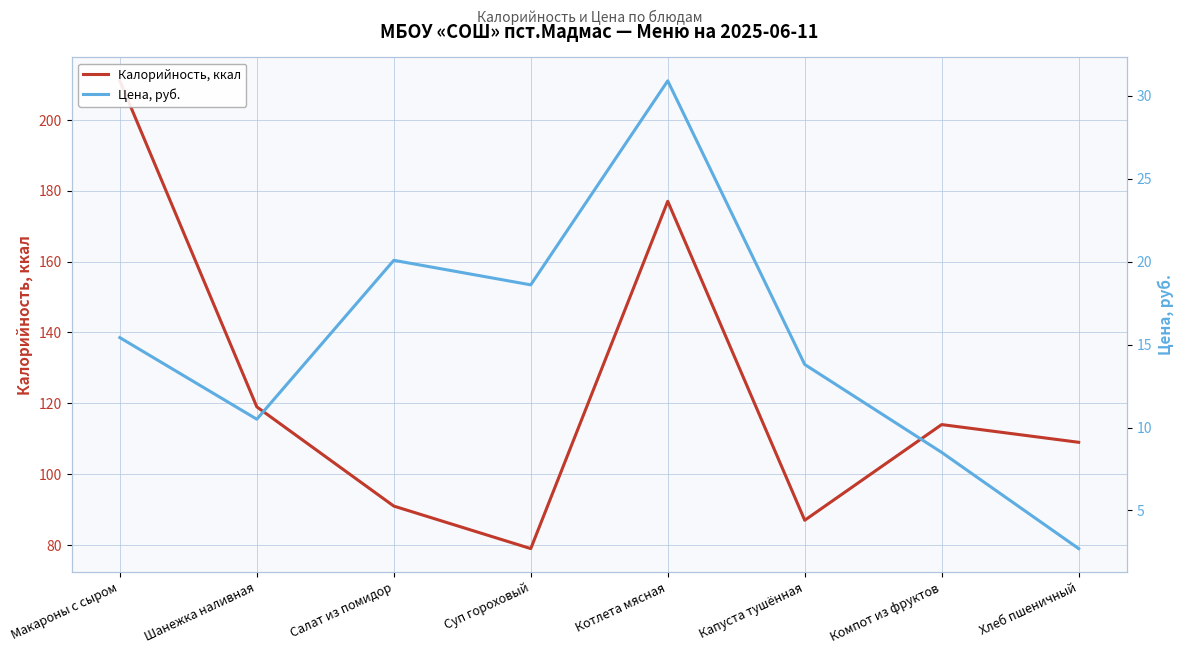

What is the label of the 8th point from the right?

Макароны с сыром